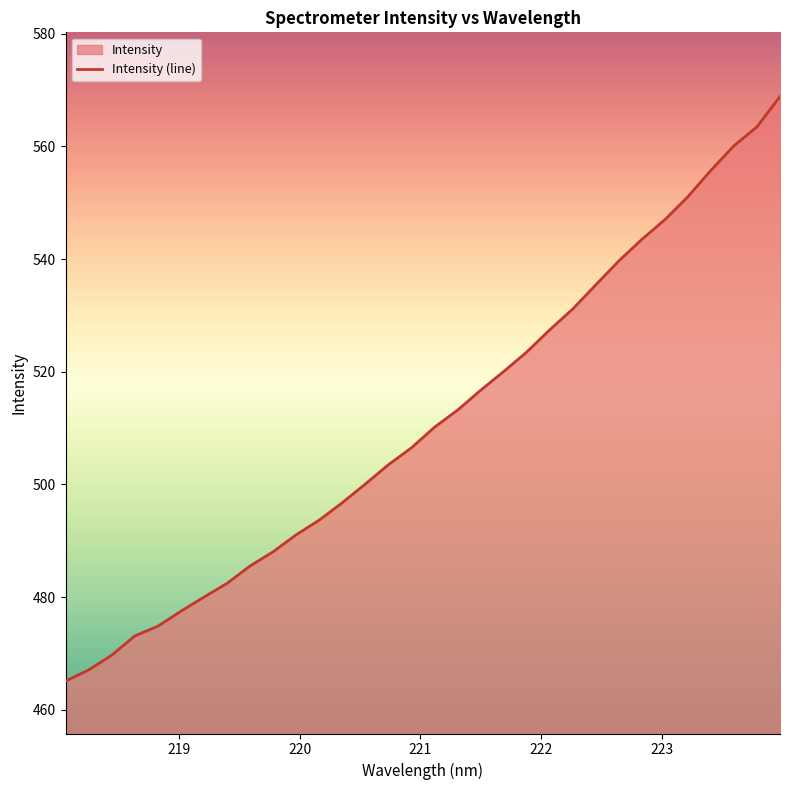

What is the smallest value displayed?

465.1